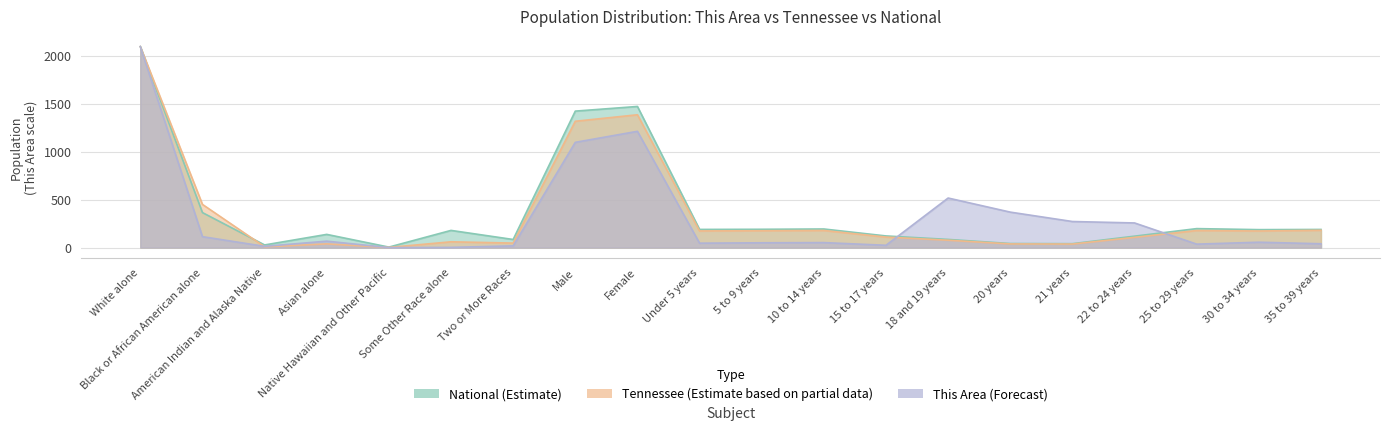

Between 15 to 17 years and 18 and 19 years, which series saw the biggest shift?

This Area